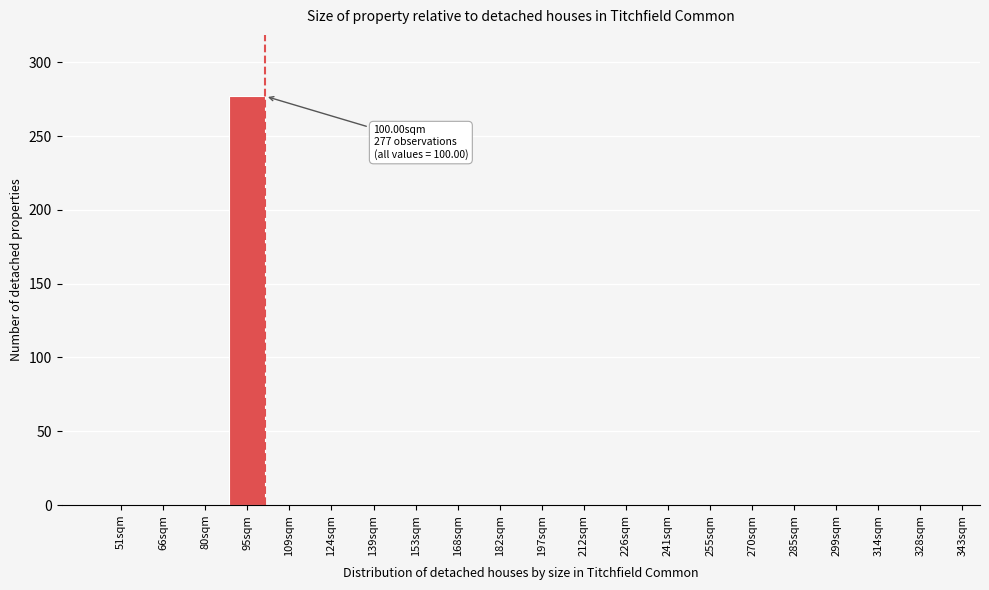

Reading left to right, what are all the values shown in this chart?

51sqm=0	66sqm=0	80sqm=0	95sqm=277	109sqm=0	124sqm=0	139sqm=0	153sqm=0	168sqm=0	182sqm=0	197sqm=0	212sqm=0	226sqm=0	241sqm=0	255sqm=0	270sqm=0	285sqm=0	299sqm=0	314sqm=0	328sqm=0